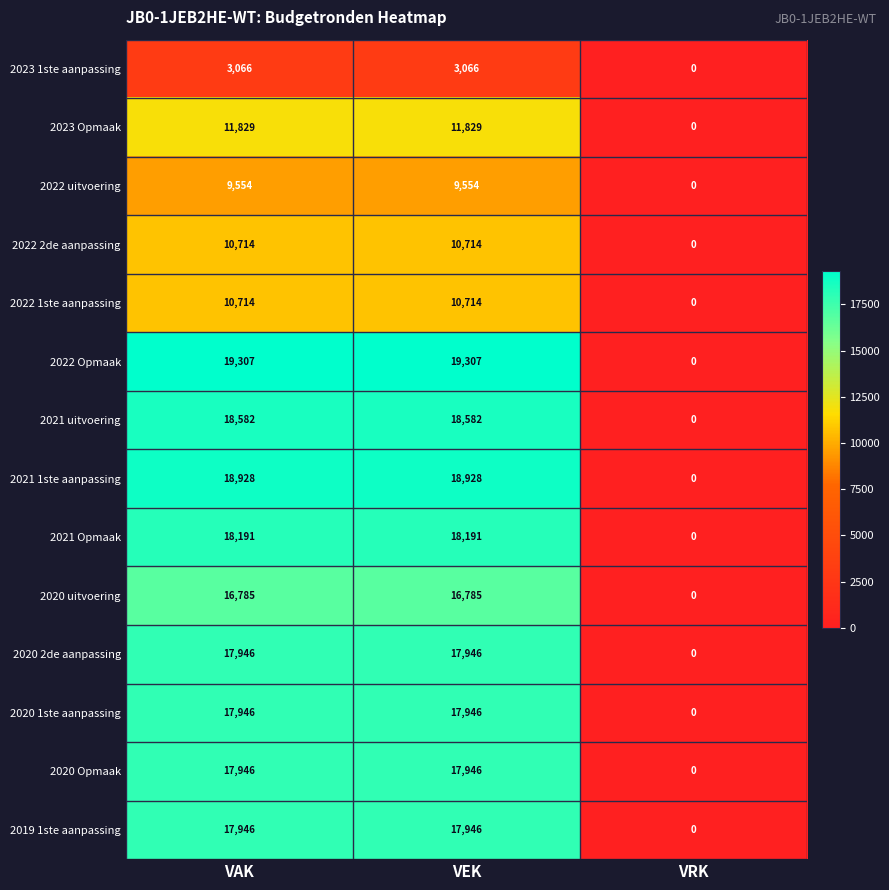

Count the 2023 Opmaak values in the range 0 to 11829.

3